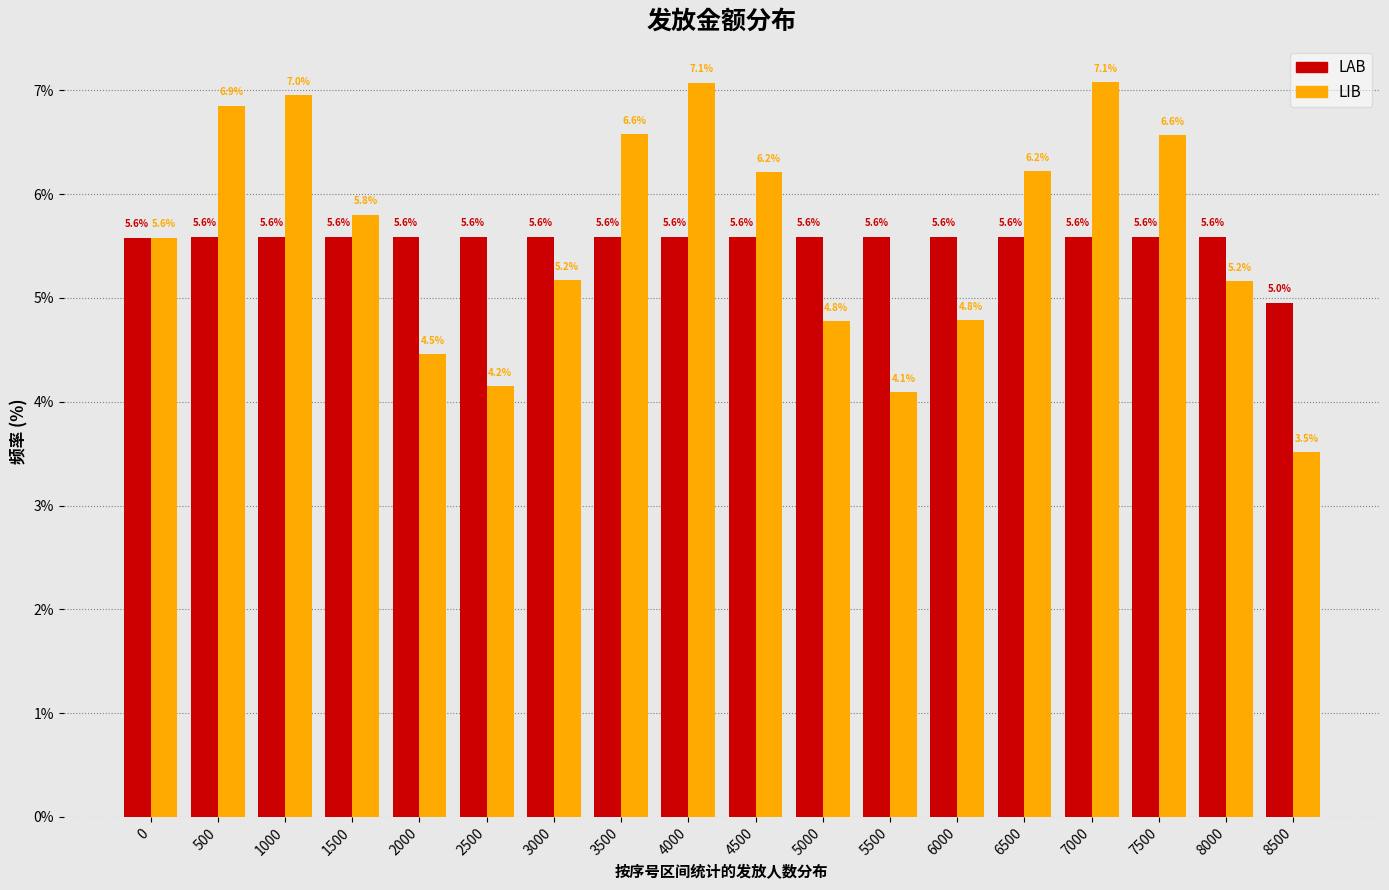

Reading left to right, transcribe all the data shown in this chart.

LAB: 0=5.6	500=5.6	1000=5.6	1500=5.6	2000=5.6	2500=5.6	3000=5.6	3500=5.6	4000=5.6	4500=5.6	5000=5.6	5500=5.6	6000=5.6	6500=5.6	7000=5.6	7500=5.6	8000=5.6	8500=5.0
LIB: 0=5.6	500=6.9	1000=7.0	1500=5.8	2000=4.5	2500=4.2	3000=5.2	3500=6.6	4000=7.1	4500=6.2	5000=4.8	5500=4.1	6000=4.8	6500=6.2	7000=7.1	7500=6.6	8000=5.2	8500=3.5